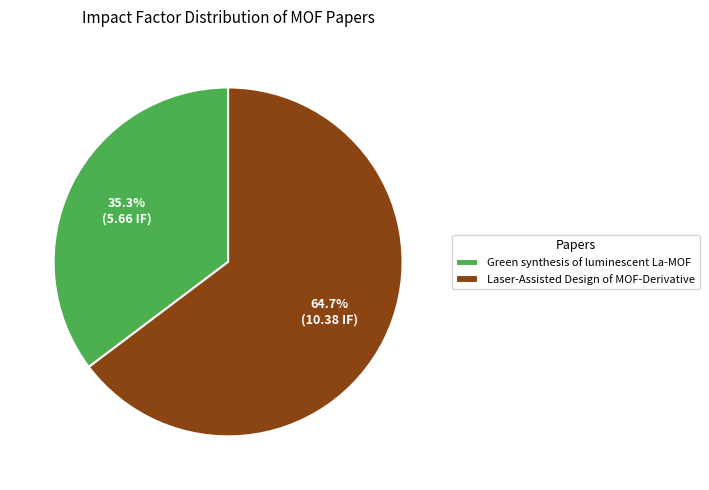

What is the ratio of the value at Green synthesis of luminescent La-MOF to the value at Laser-Assisted Design of MOF-Derivative?

0.5